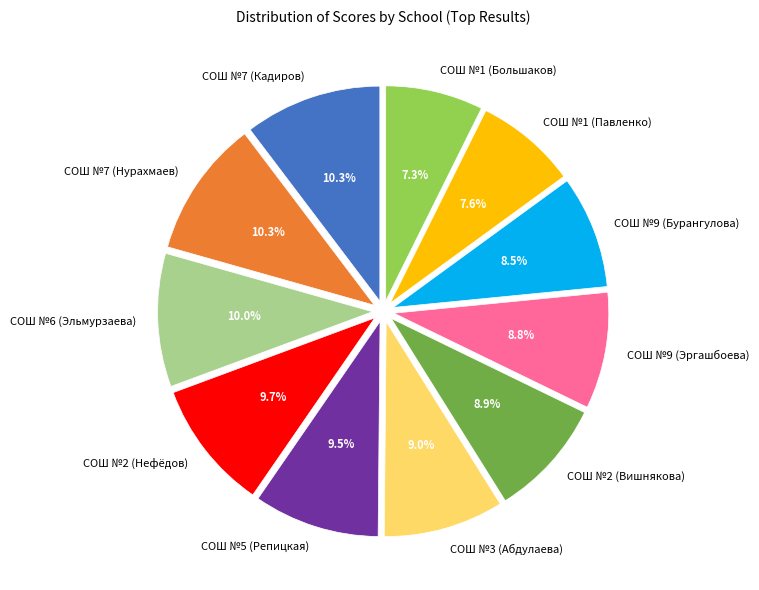

How many segments does this pie chart have?

11